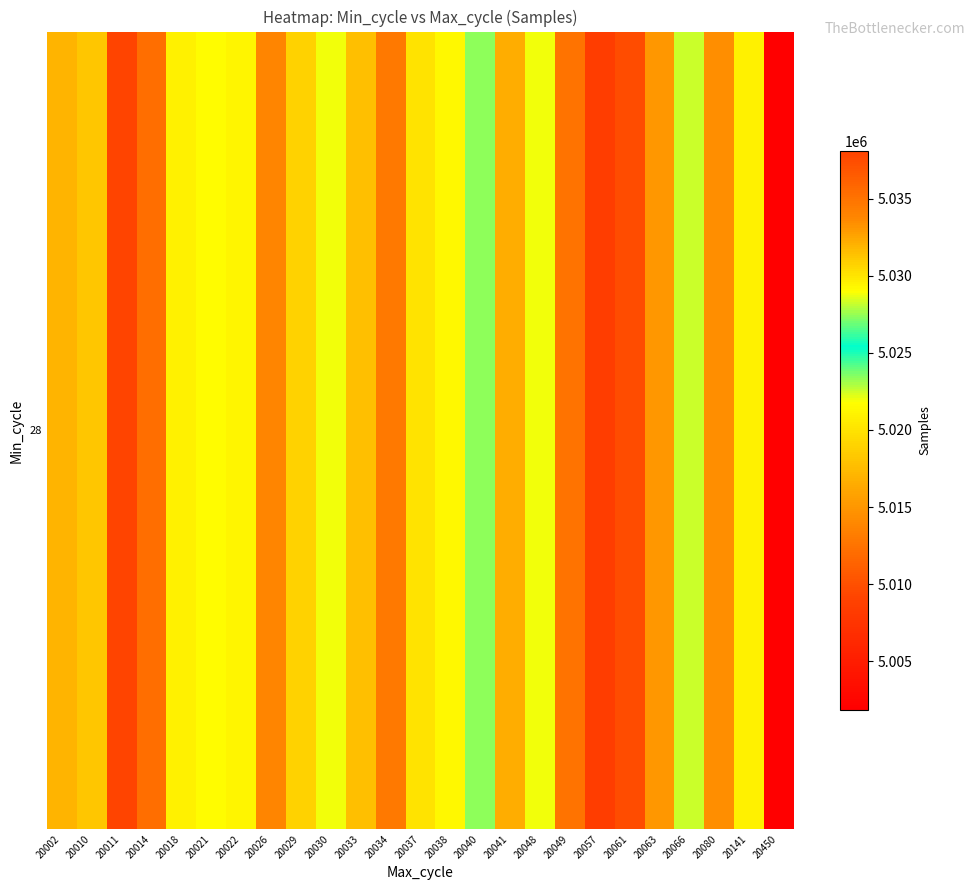

What is the average value?

5022902